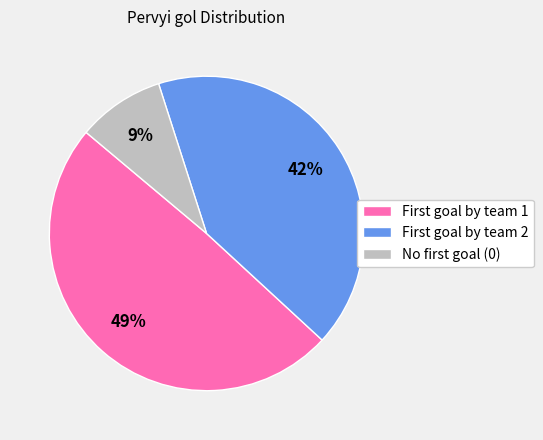

To the nearest percent, what is the difference between the largest and smallest slice percentages?

40%